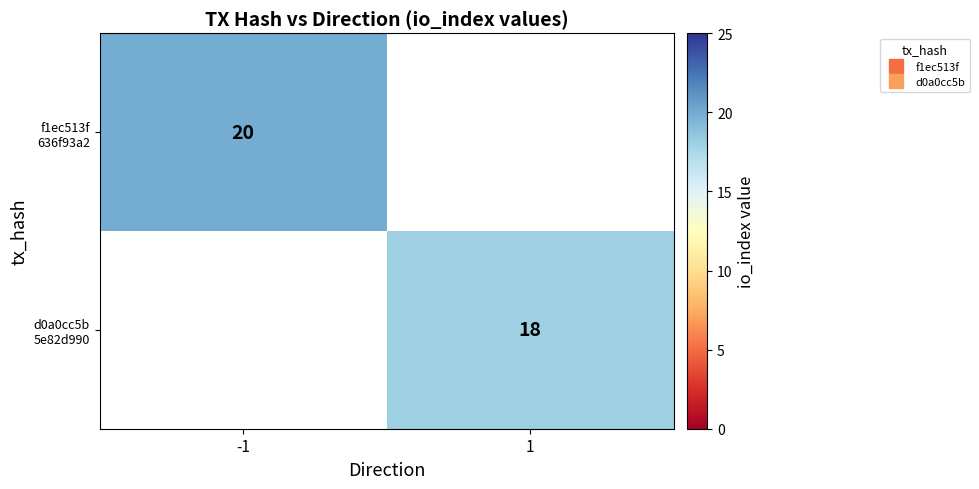

At which label does d0a0cc5b 5e82d990 reach its minimum?

-1